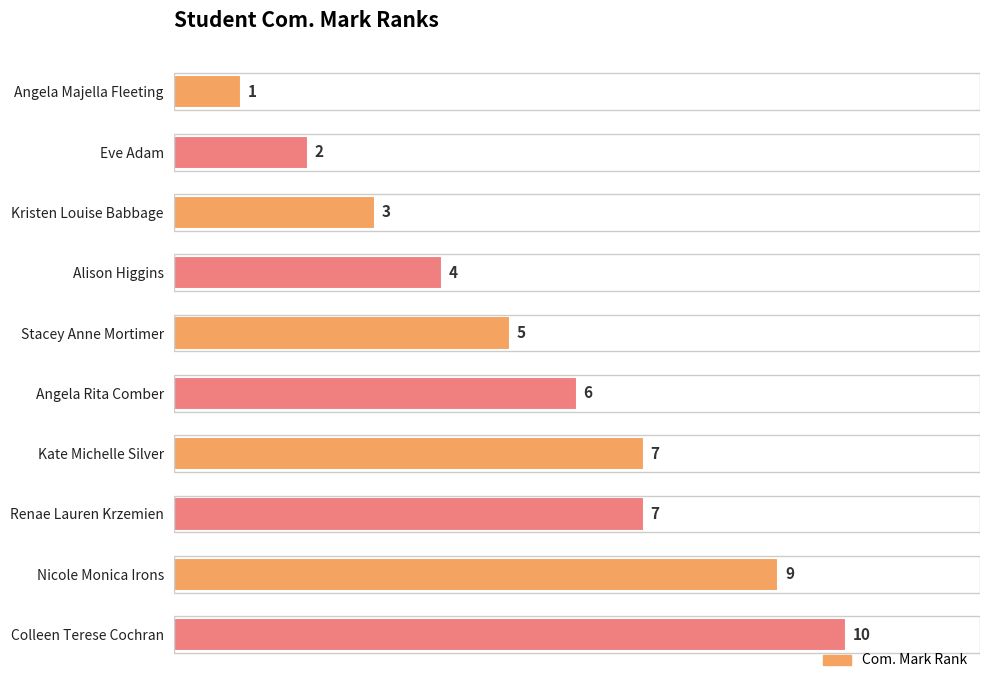

Is it true that the value at Colleen Terese Cochran is 6?

False